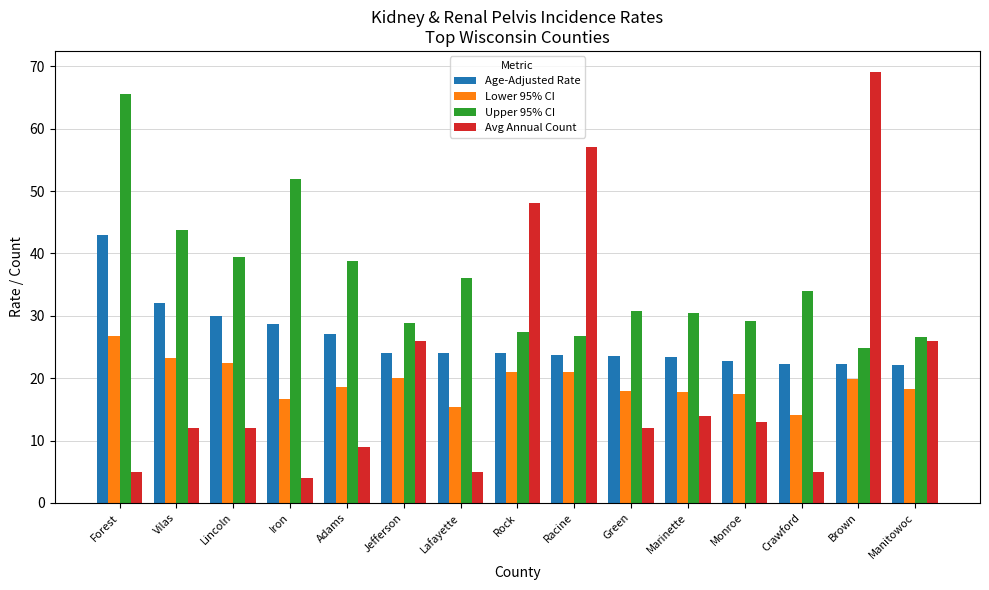

At which label does Lower 95% CI first exceed 18?

Forest